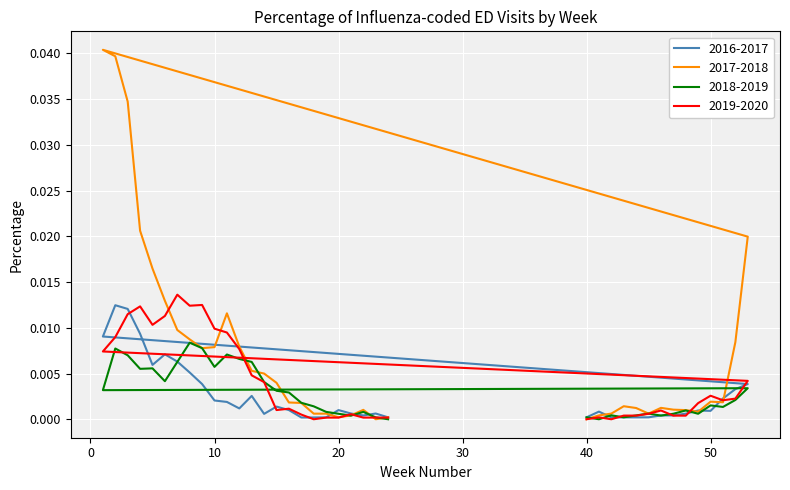

Is this an area chart (filled region under the line)?

No